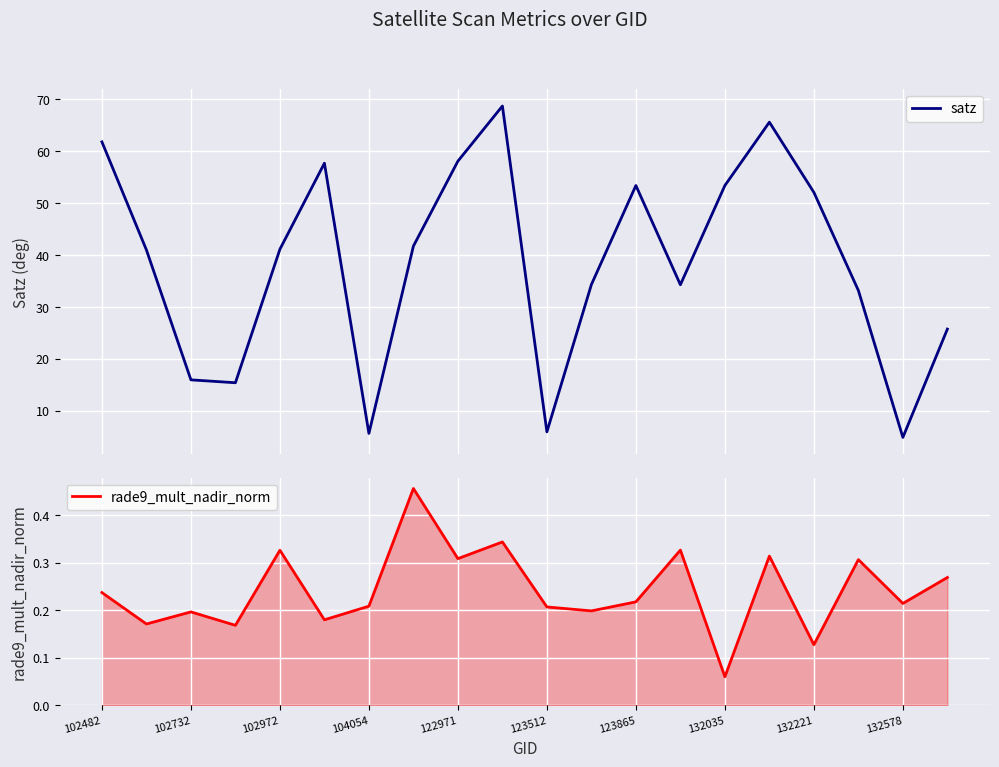

Rank the series by their average value, from highest to lowest.

satz, rade9_mult_nadir_norm